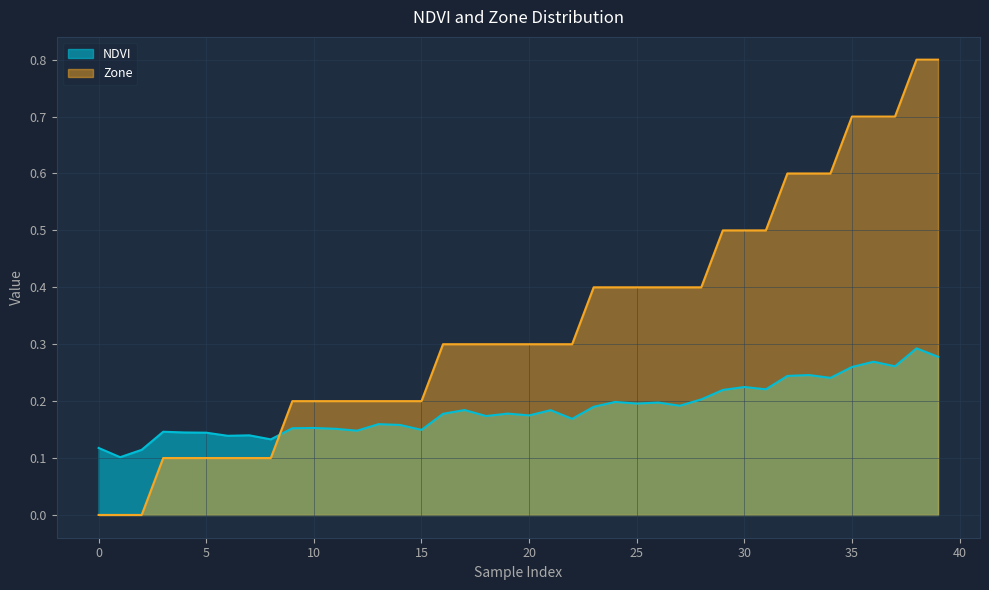

Count the number of categories in the chart.

40